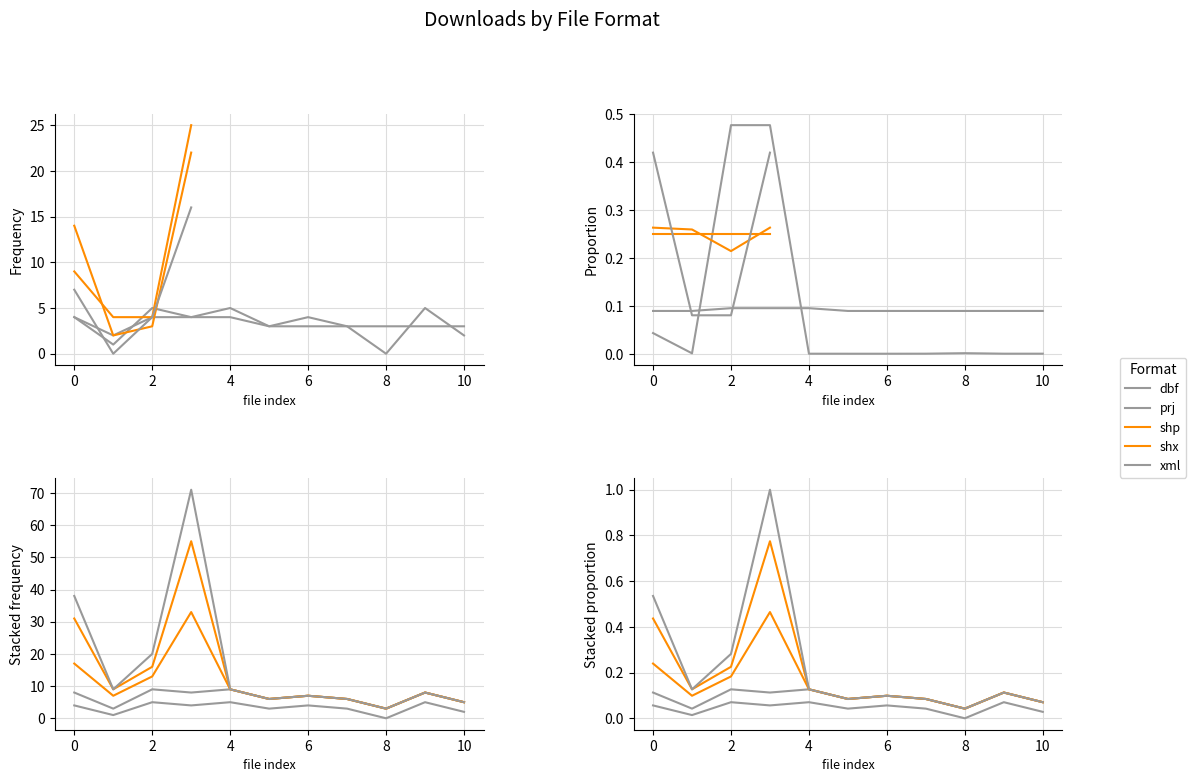

What are all the series names shown in the legend?

dbf, prj, shp, shx, xml